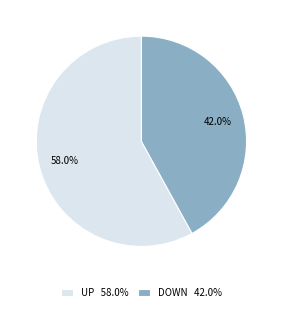

Which slice represents more than half of the pie?

UP 58.0%